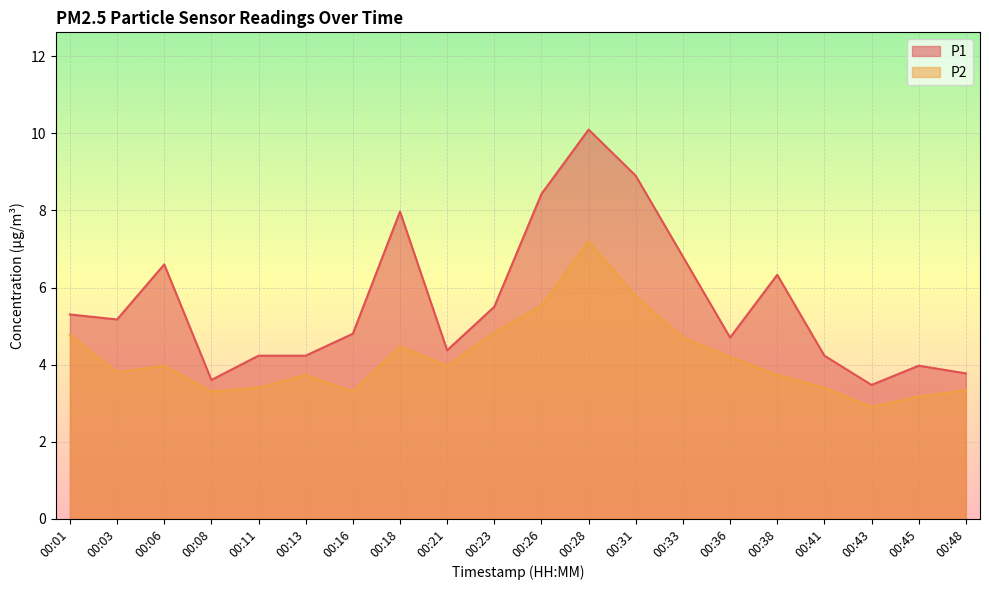

True or false: P1 and P2 cross at least once.

False